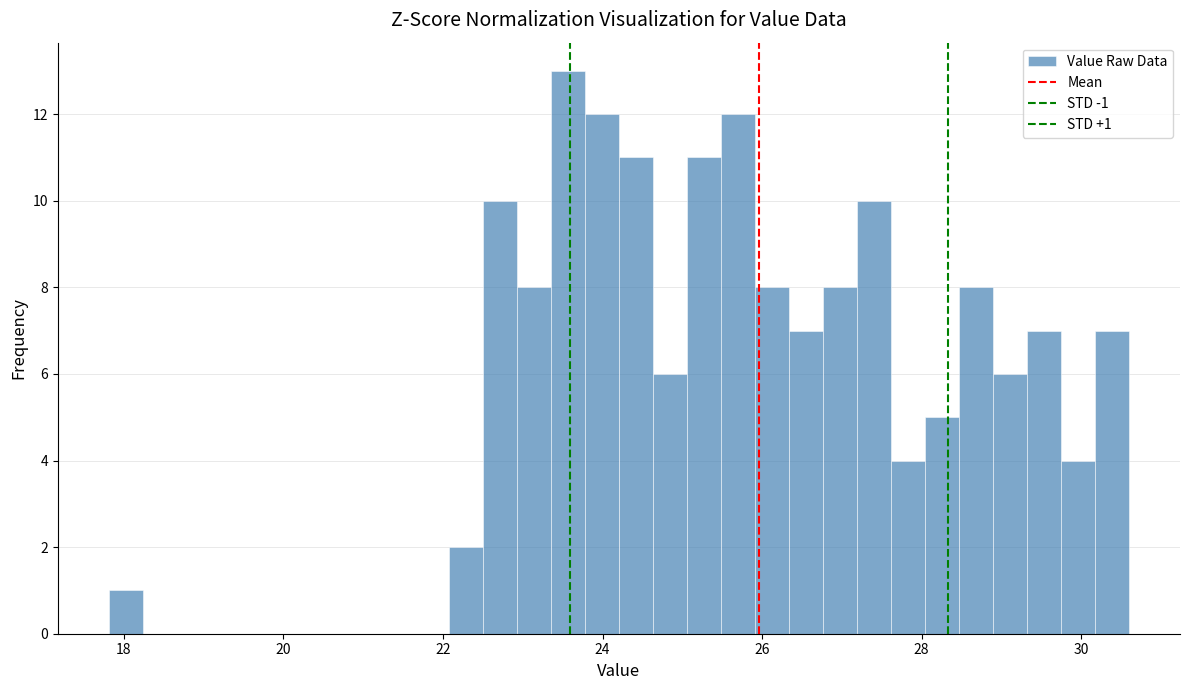

Around what value on the x-axis is the tallest bar? Give the approximate position of its centre, as read against the axis.

23.6